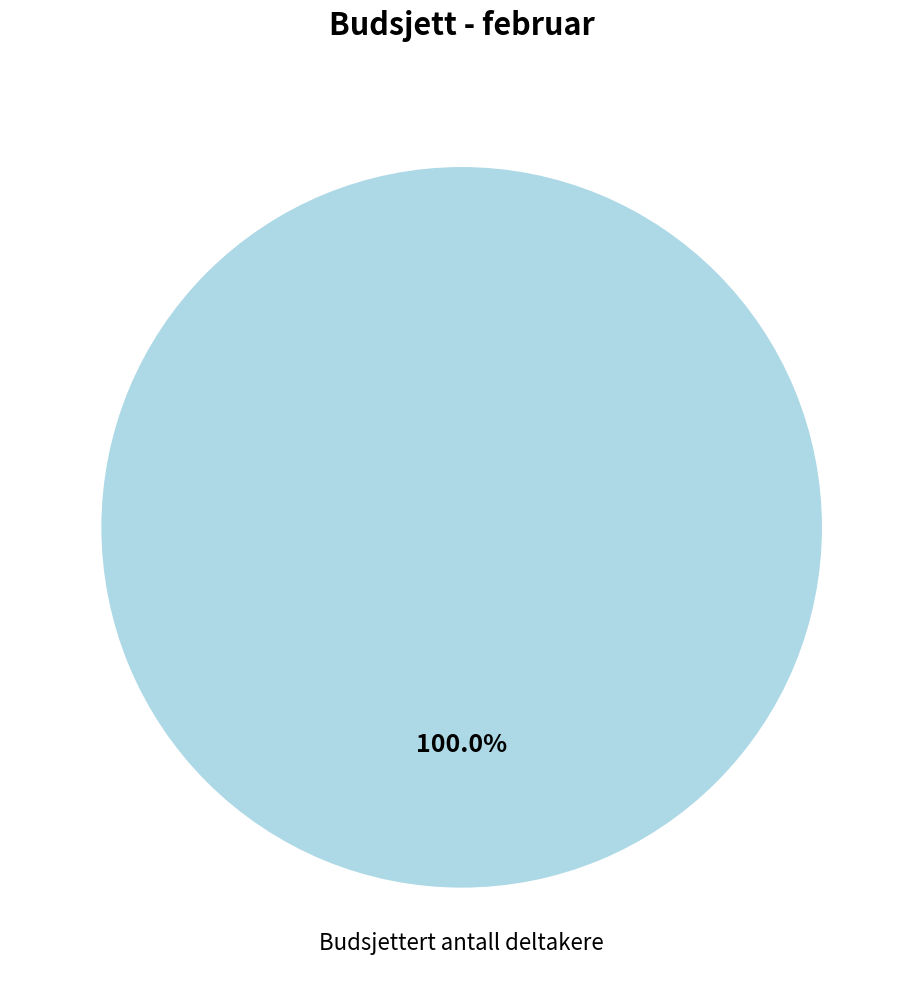

Does any single category account for the majority?

Yes